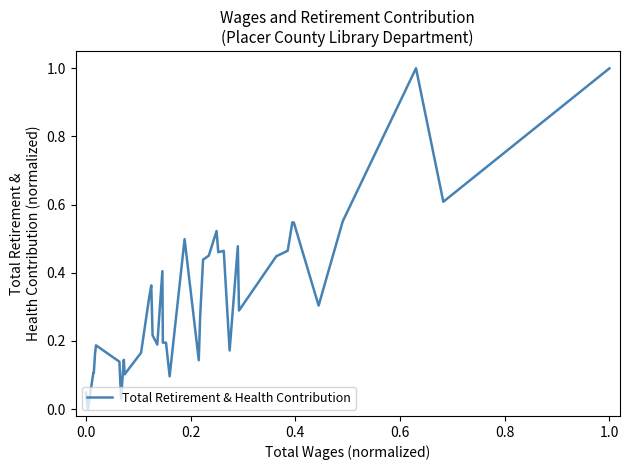

What is the greatest value displayed?

1.0